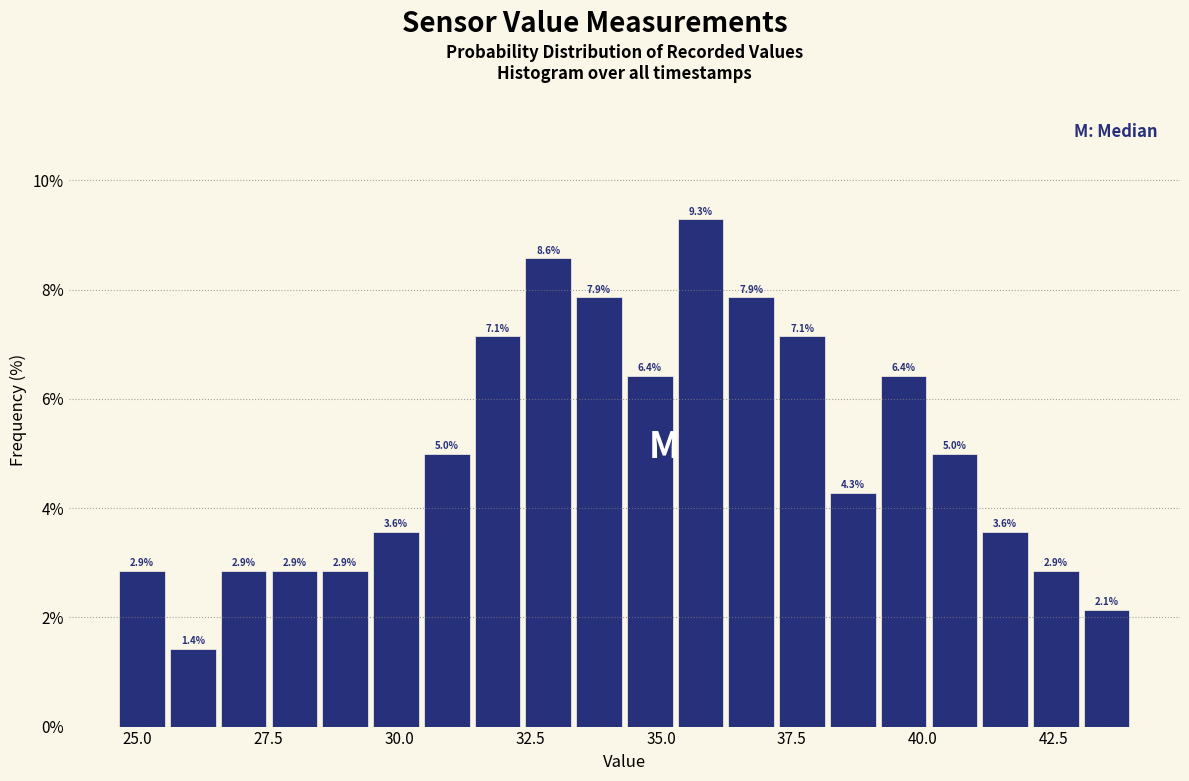

Read against the x-axis, roughly where is the centre of the tallest bar?

36.0